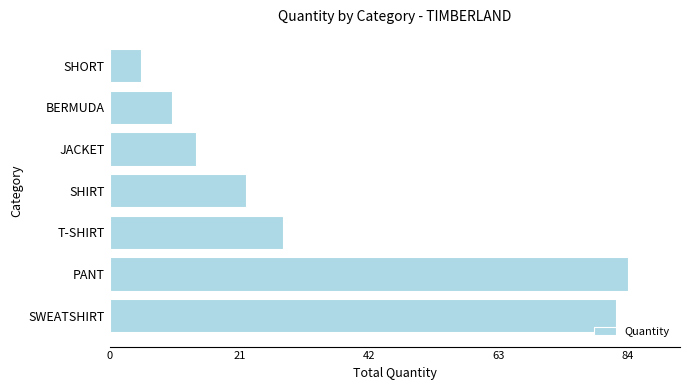

What is the difference between the maximum and minimum values?

79